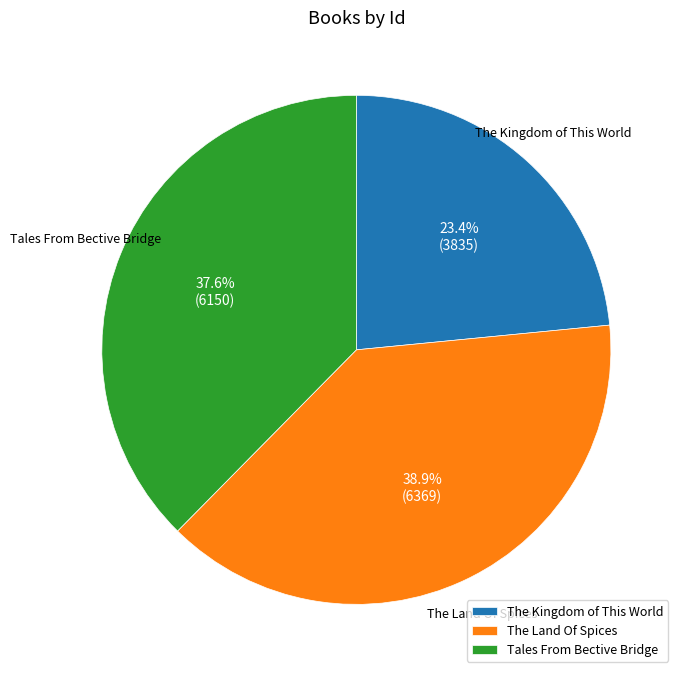

Is The Land Of Spices the majority of the pie?

No